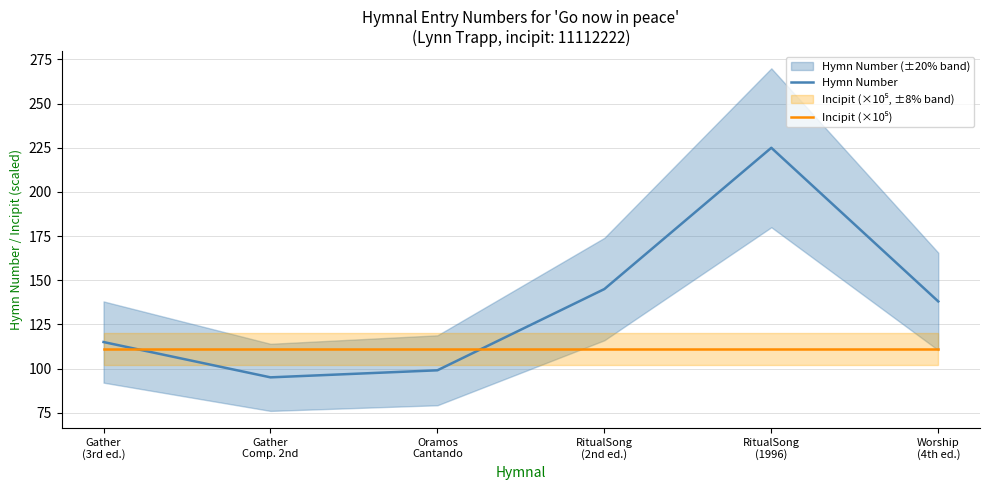

In Hymn Number, how many points are lower than both neighbors (excluding endpoints)?

1